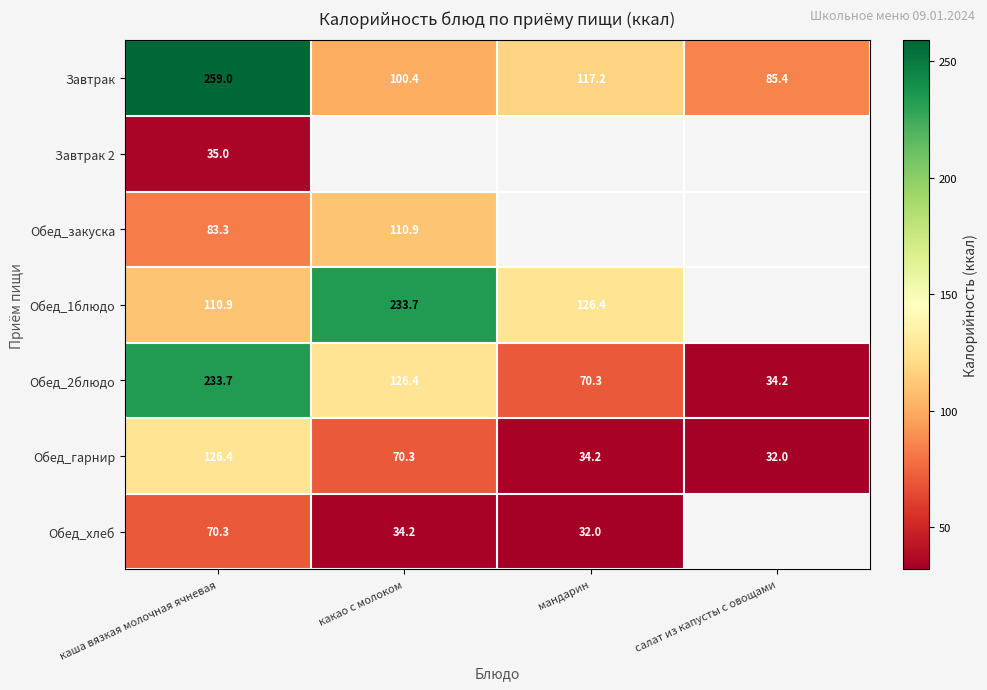

What is the sum of the Обед_2блюдо values at каша вязкая молочная ячневая and какао с молоком?

360.1